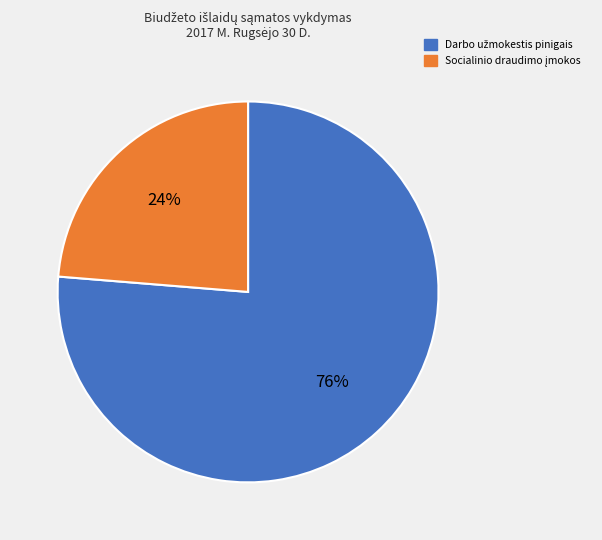

Is there any slice that represents more than half of the pie?

Yes